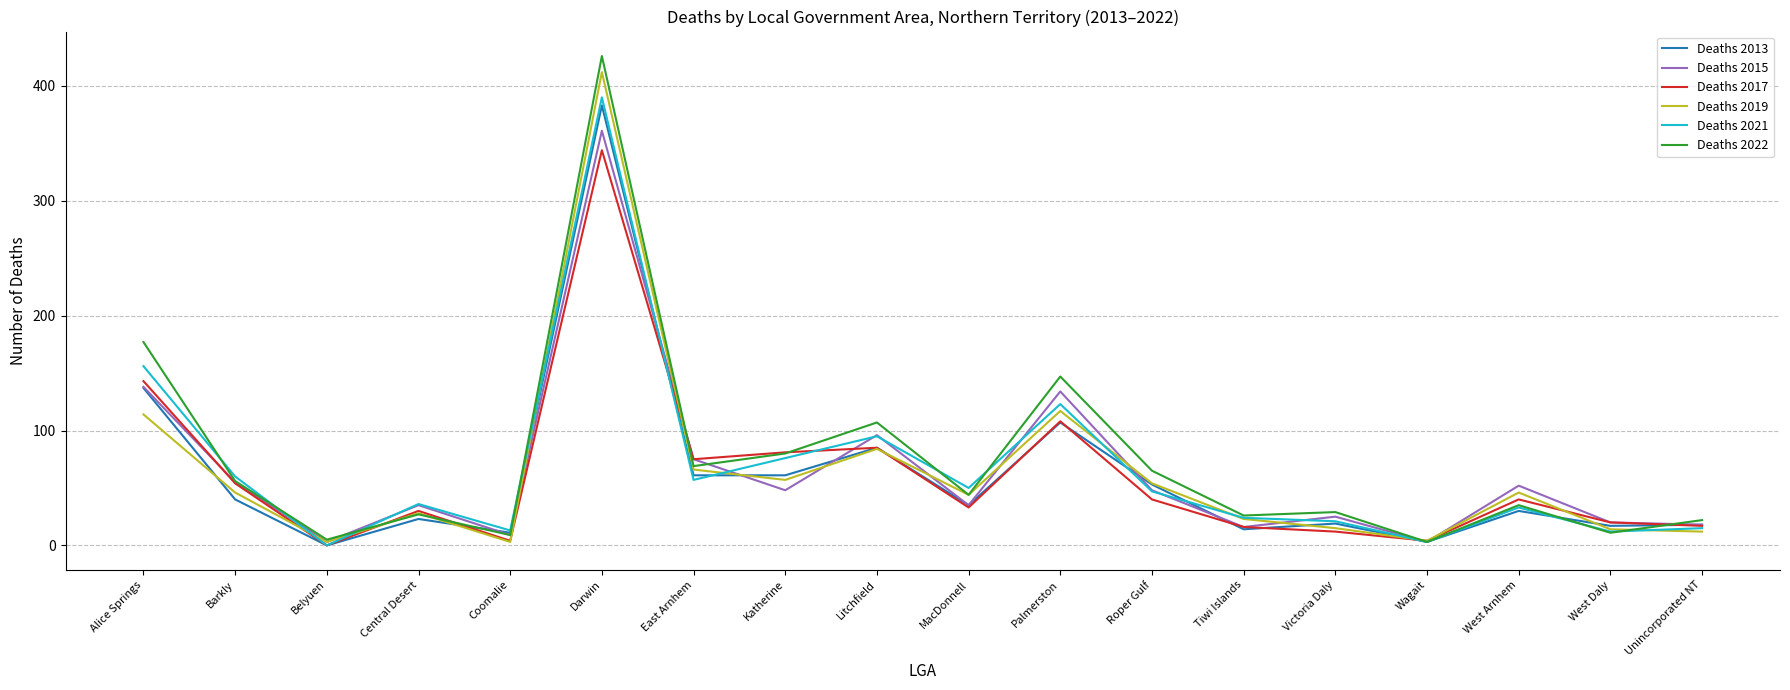

Is it true that Deaths 2021 equals 15 at Unincorporated NT?

True